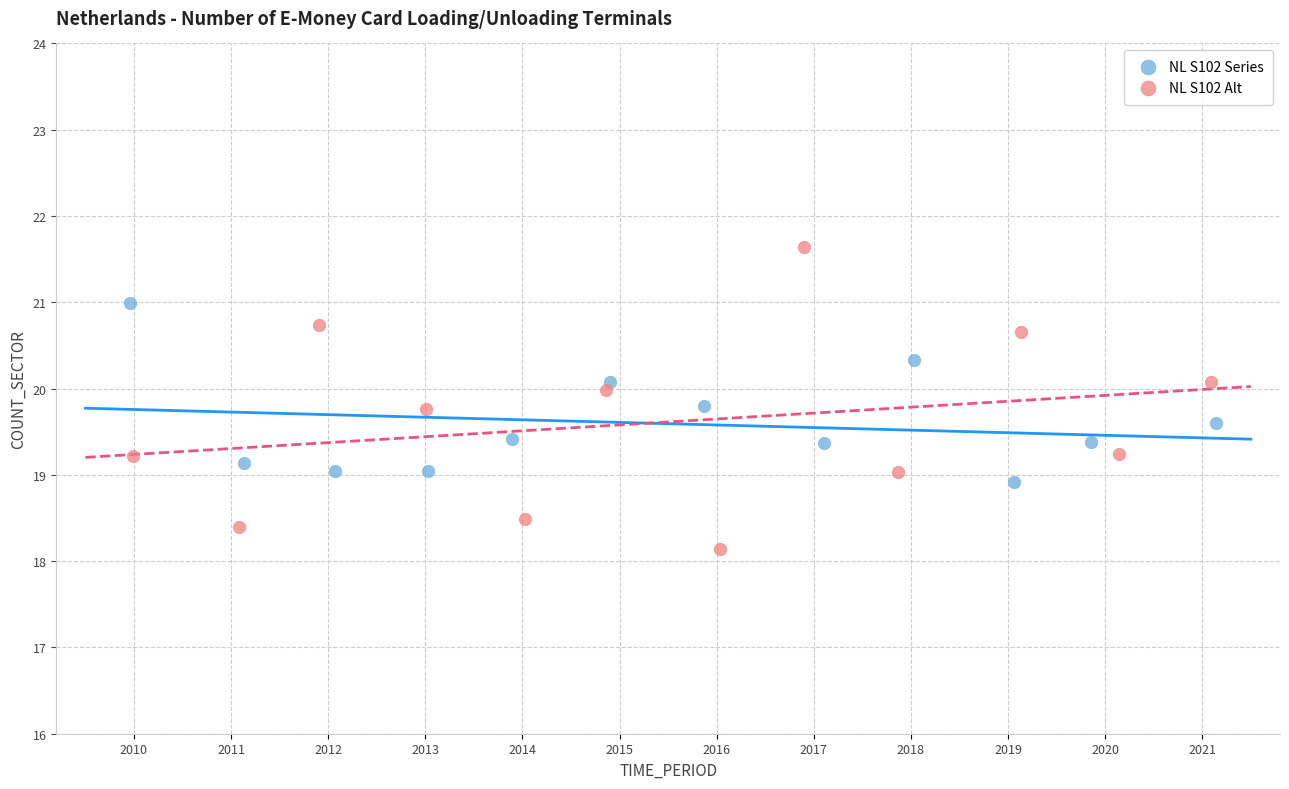

Which series reaches the maximum Y coordinate?

NL S102 Alt